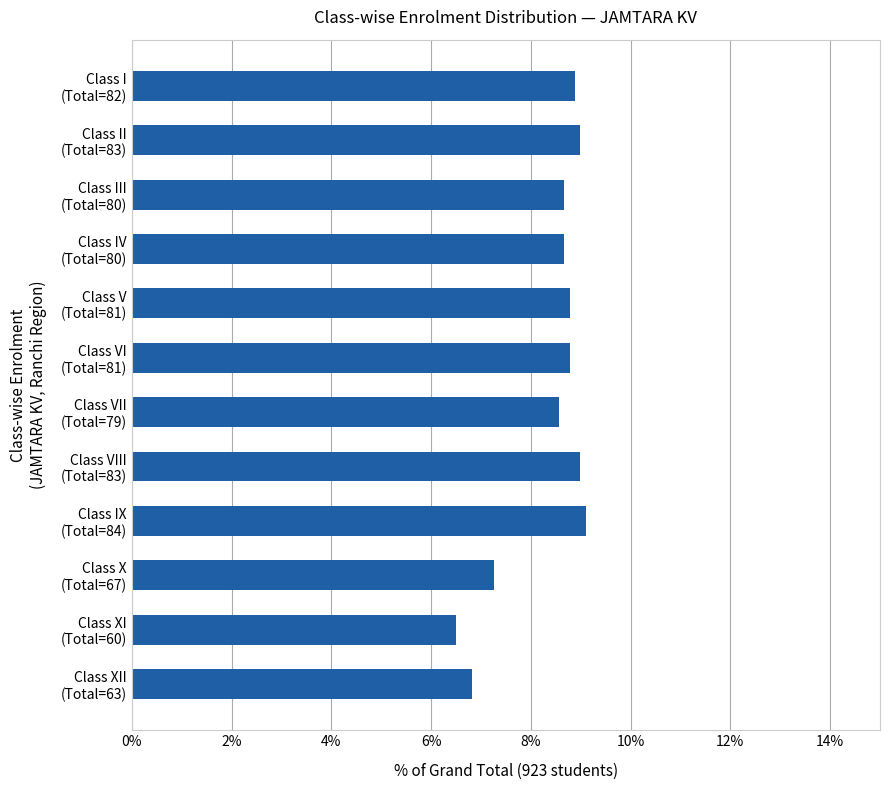

Which label corresponds to the smallest value in the chart?

Class XI
(Total=60)